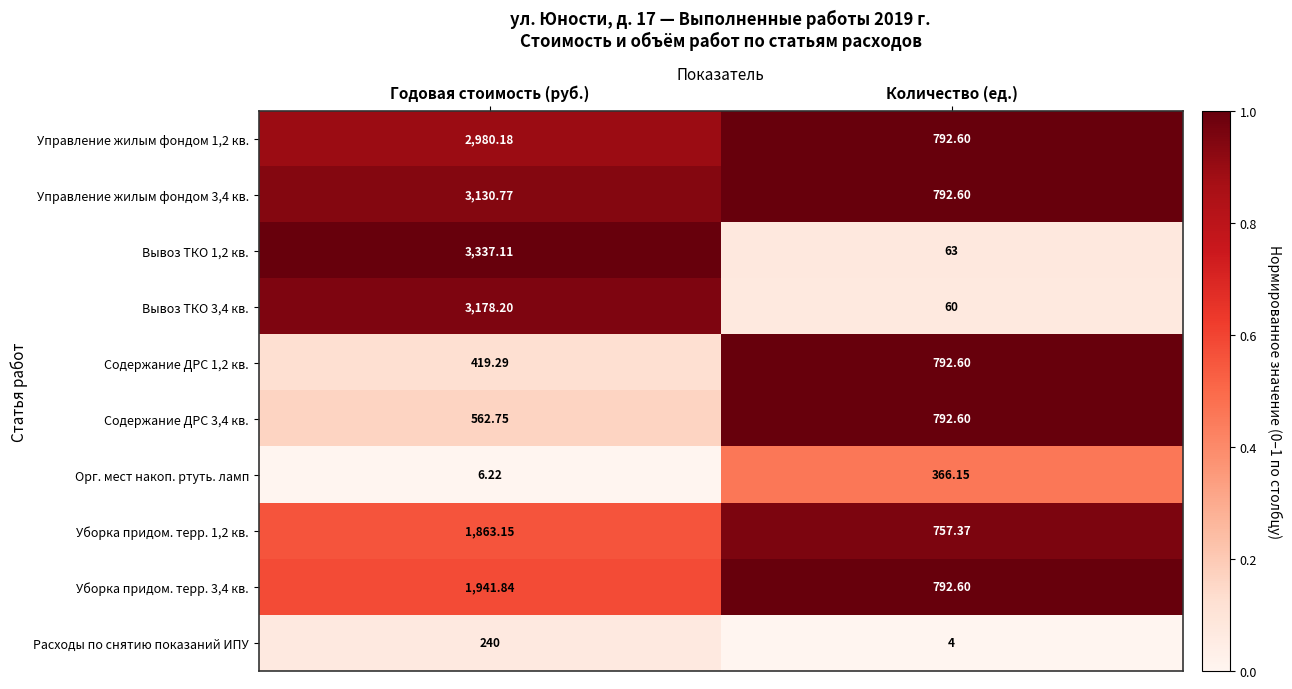

Which series has the largest total across all categories?

Управление жилым фондом 3,4 кв.